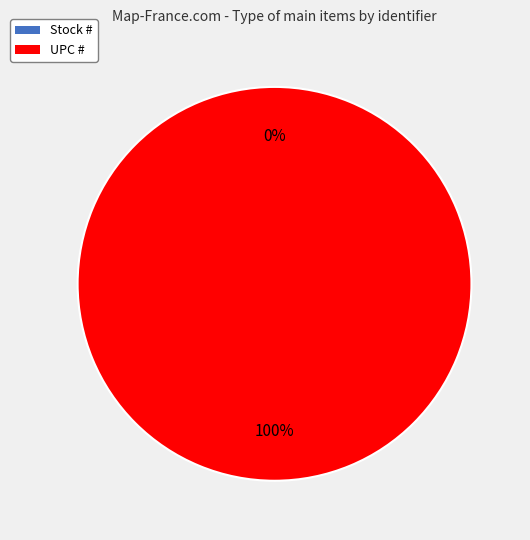

Which category has the biggest portion of the pie?

UPC #